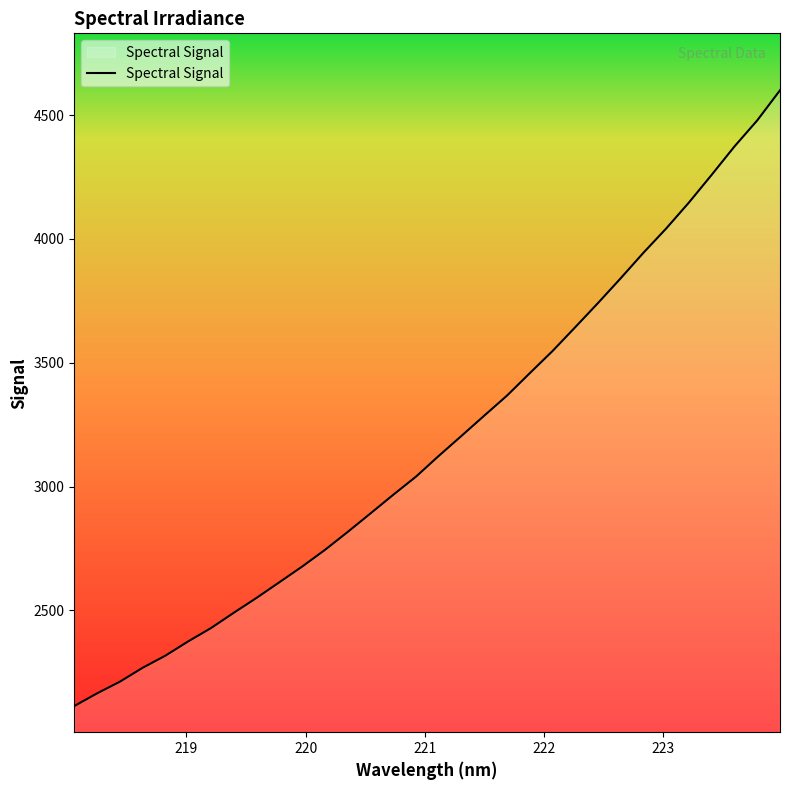

What is the smallest value displayed?

2113.7